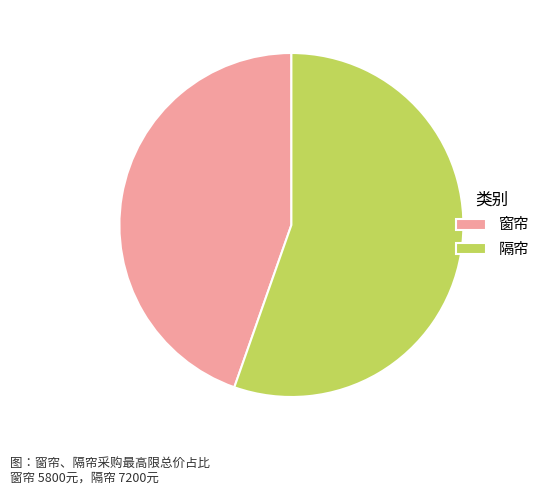

The 隔帘 slice represents 69% of the pie. True or false?

False